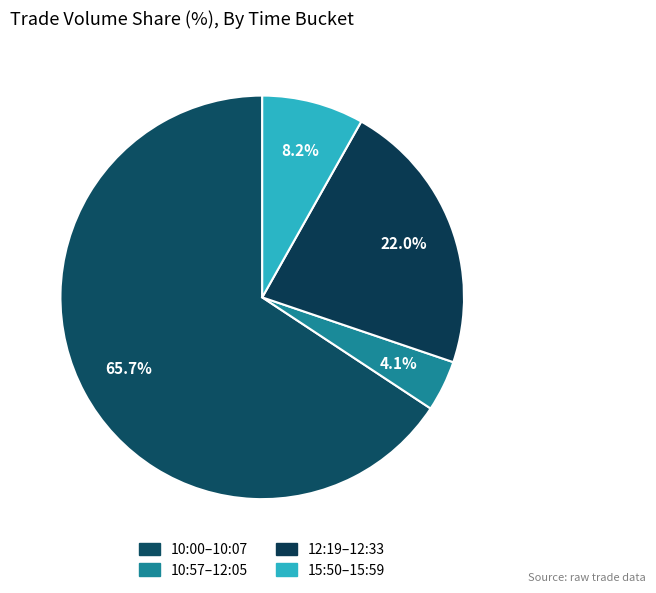

Count the number of slices in the pie.

4